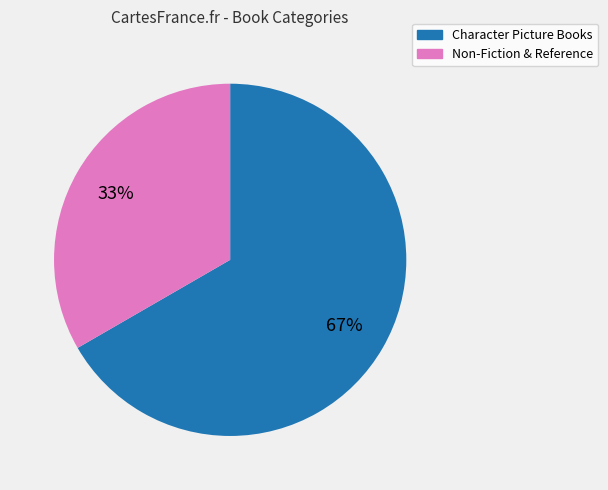

To the nearest percent, what is the average slice percentage?

50%